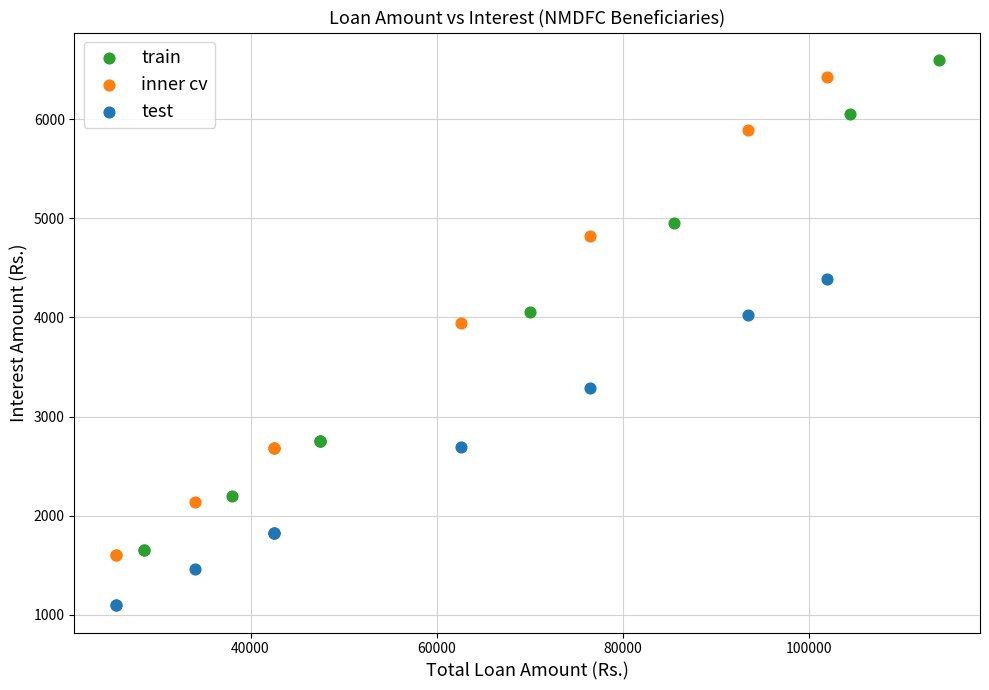

Which series has the largest Y range (max minus min)?

train